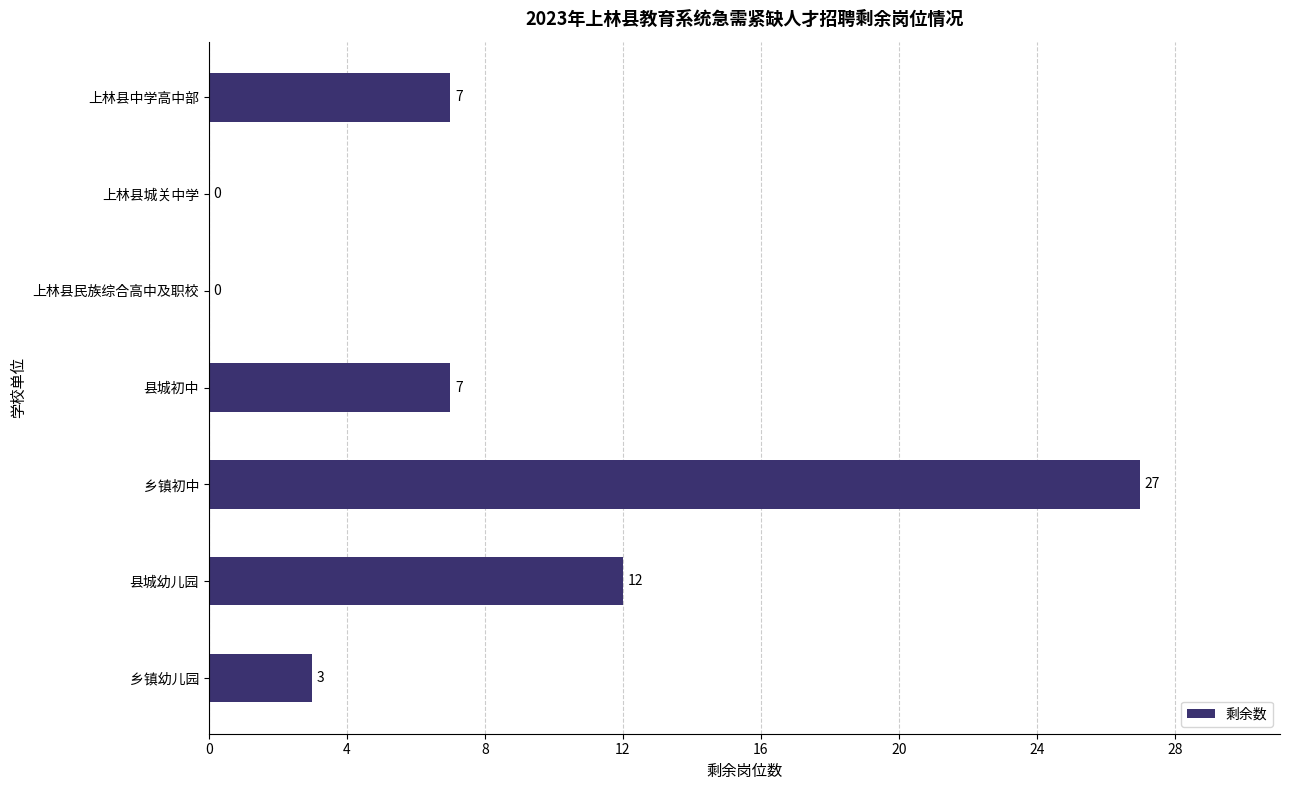

The value at 上林县中学高中部 is 5. True or false?

False